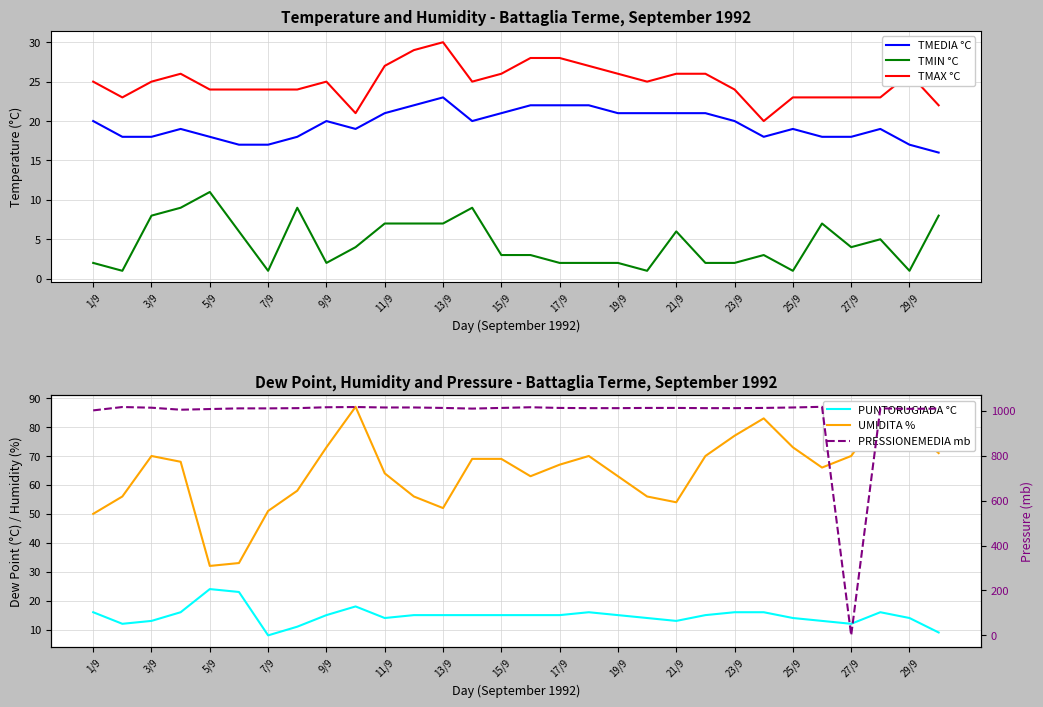

True or false: TMAX °C has more than 0 points higher than both neighbors.

True